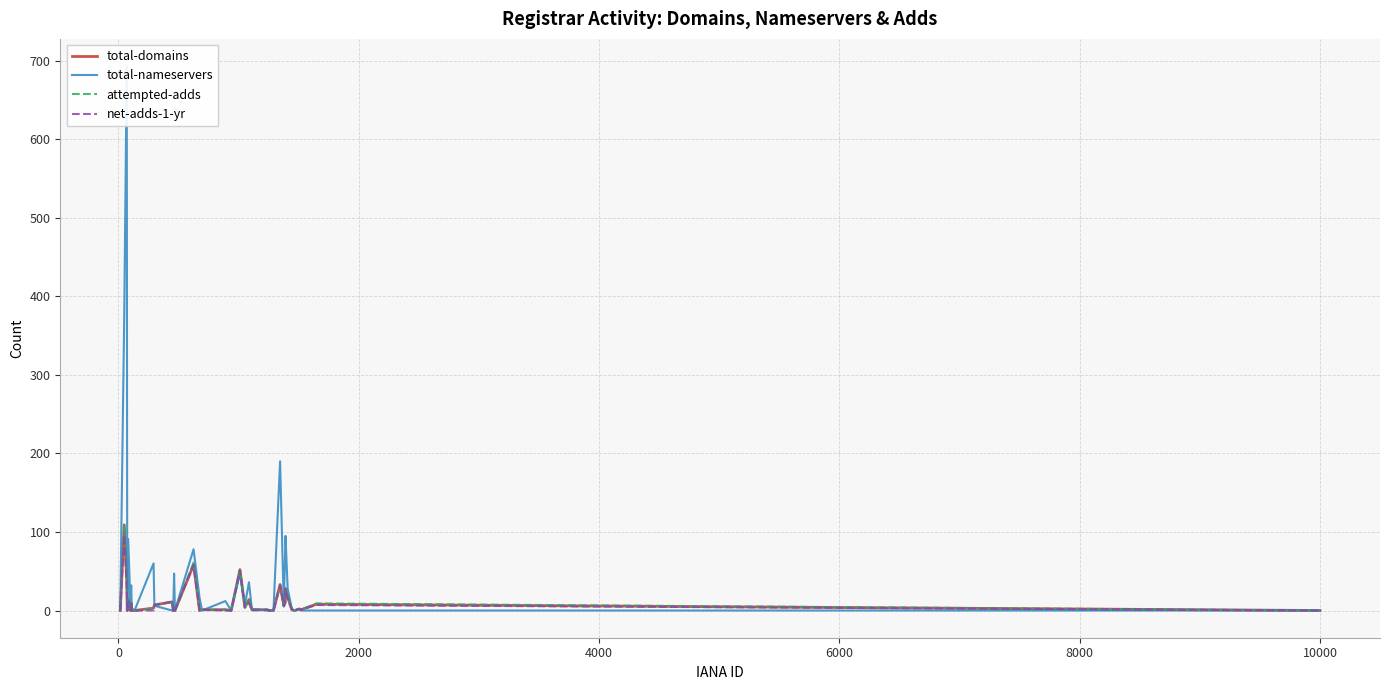

True or false: attempted-adds has a value of 4 at 9.

False